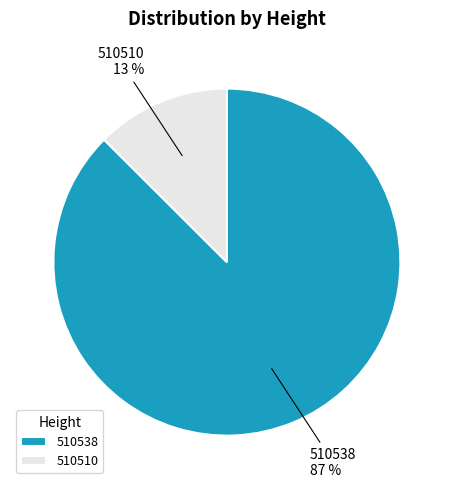

To the nearest percent, what is the average slice percentage?

50%